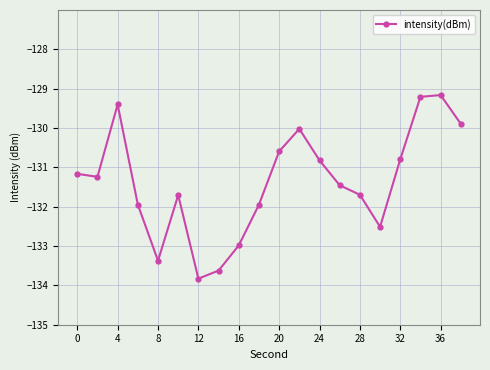

What is the sum of all values?

-2627.4